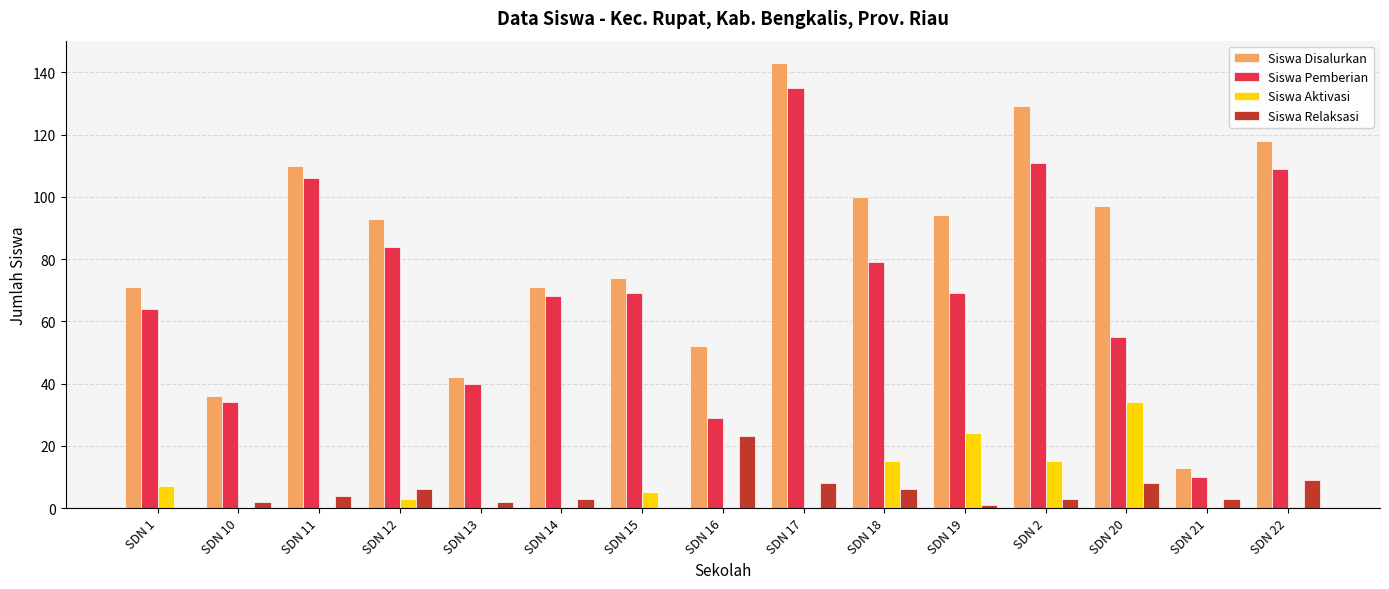

Between SDN 13 and SDN 22, which series saw the biggest shift?

Siswa Disalurkan